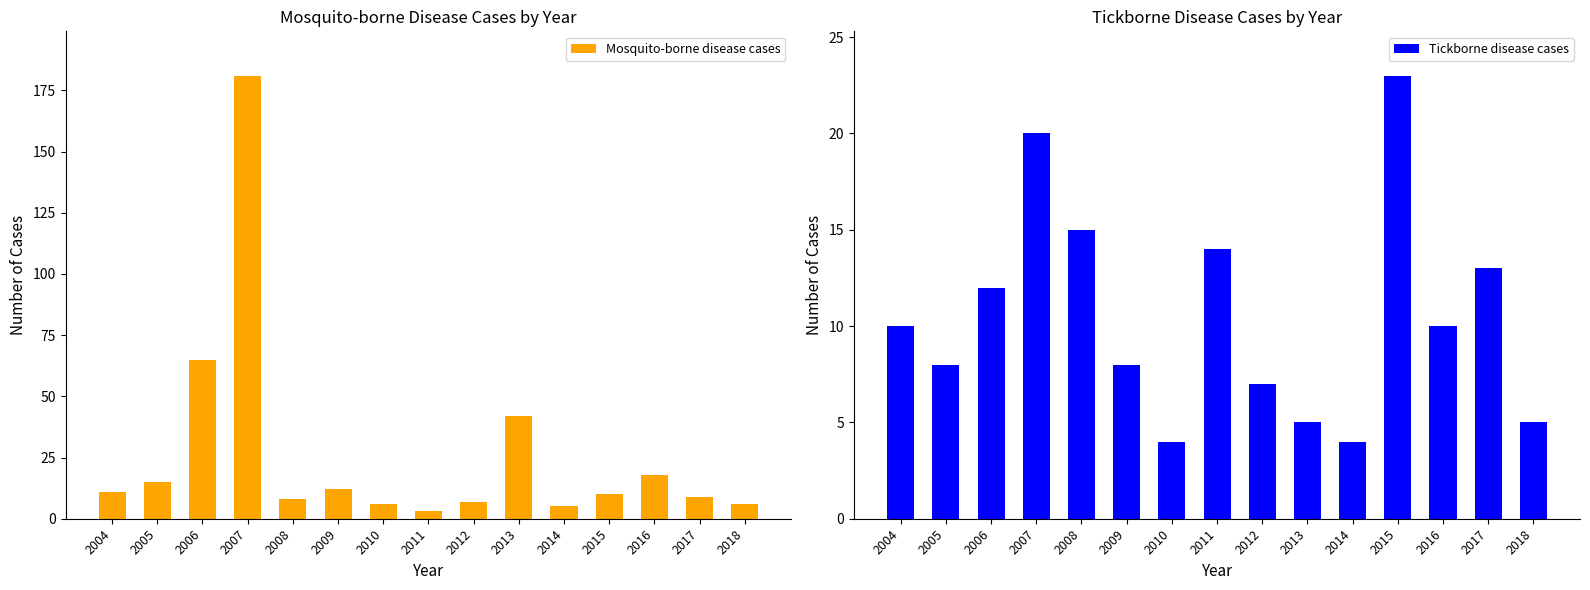

How many series are shown in this chart?

2